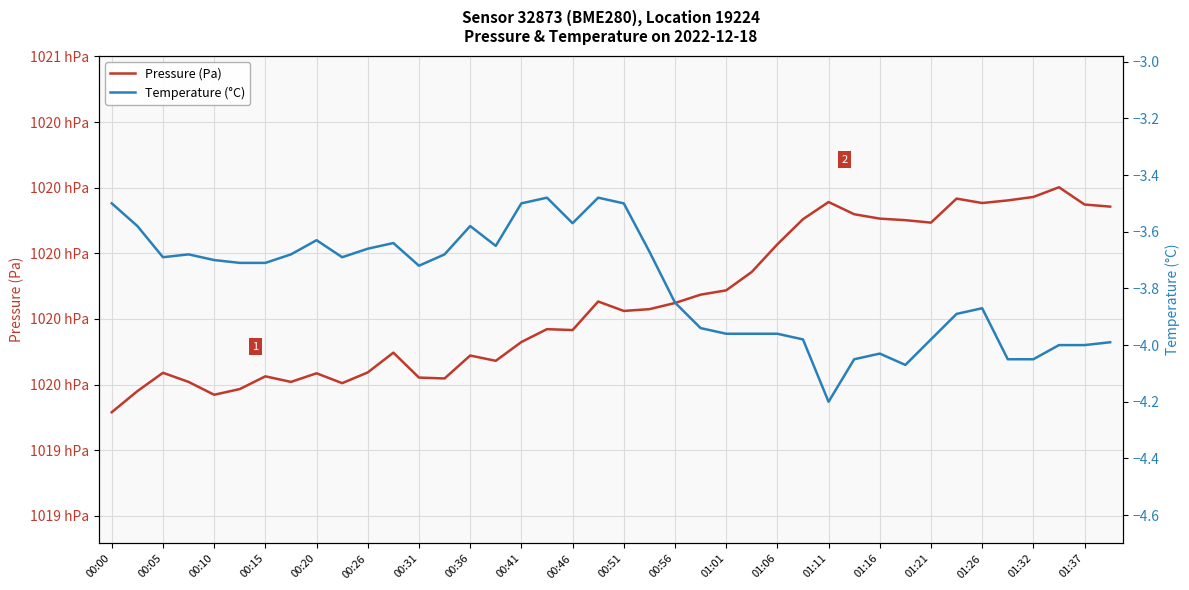

What is the greatest value displayed?

102025.2